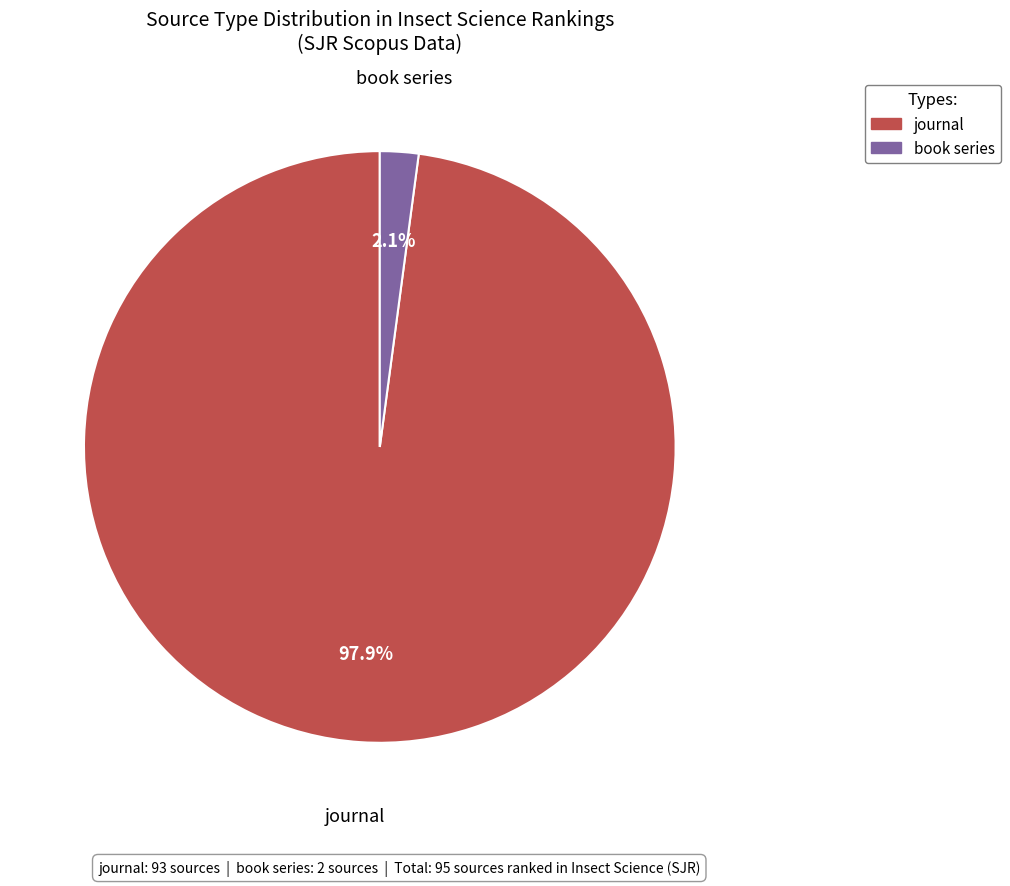

Does book series represent more than half of the total?

No